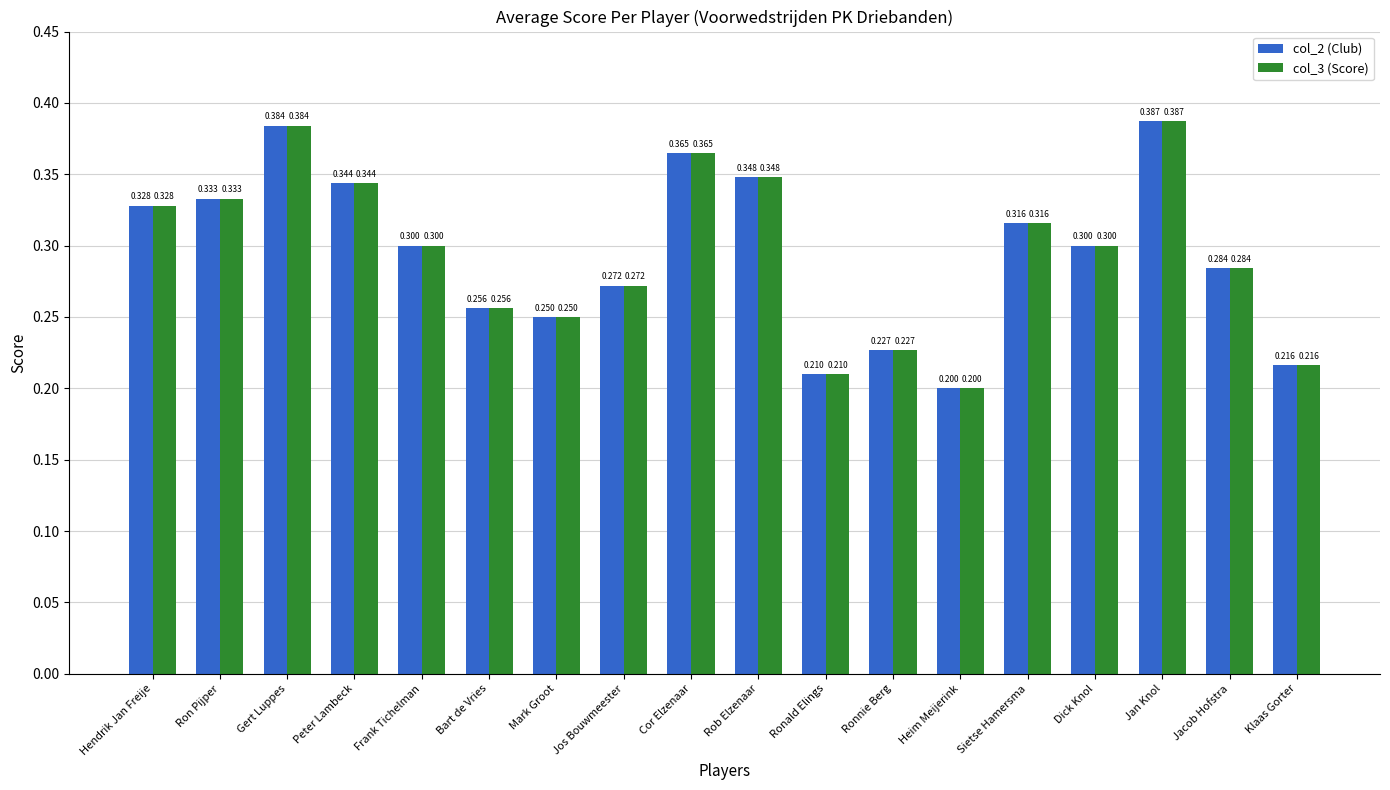

Is it true that col_2 (Club) equals 0.2 at Ronald Elings?

True